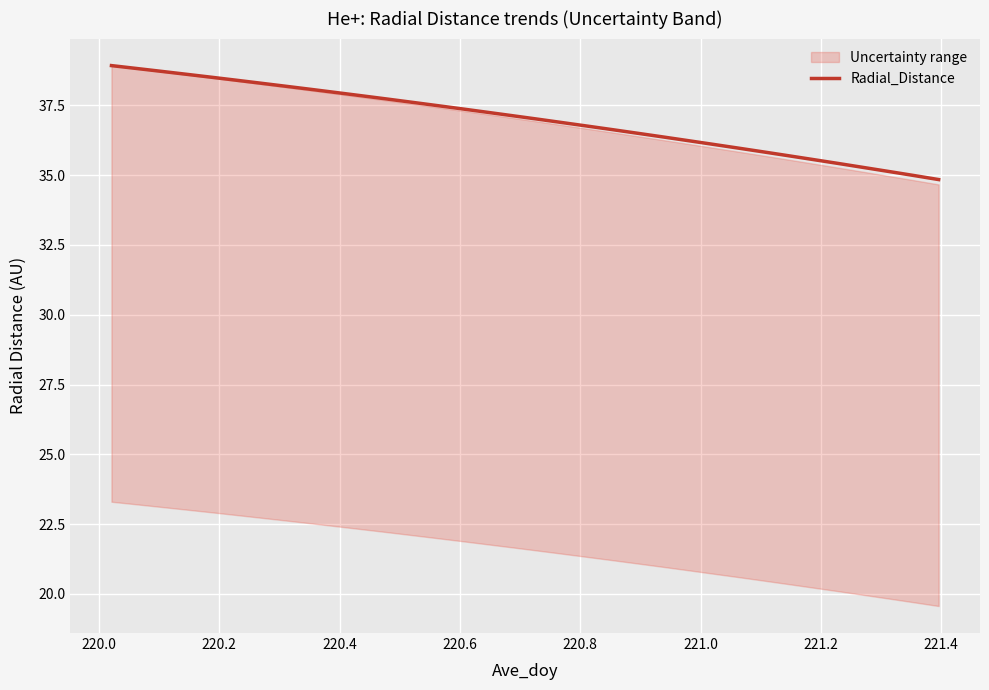

What is the value of the 32nd point from the left?

35.1